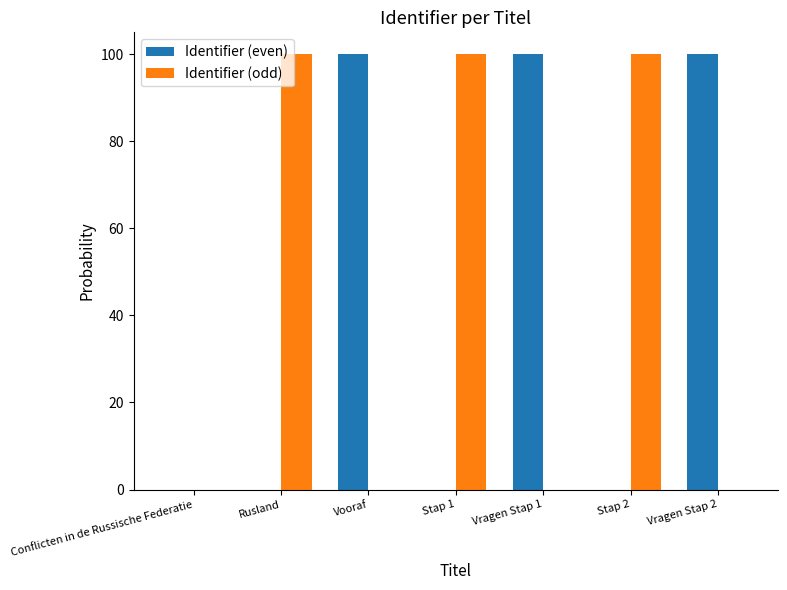

True or false: Identifier (odd) has a value of 0.0 at Vragen Stap 2.

True